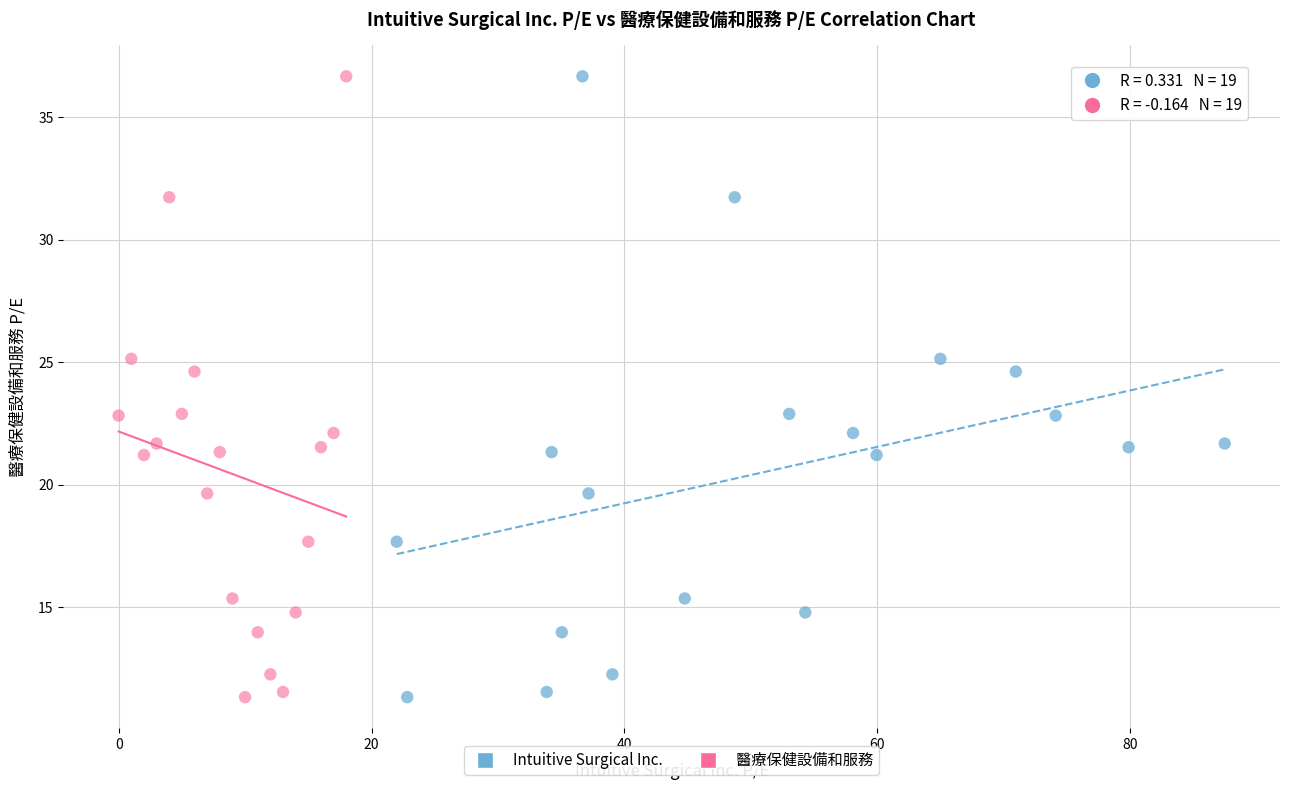

What are all the series names shown in the legend?

Intuitive Surgical Inc., 醫療保健設備和服務